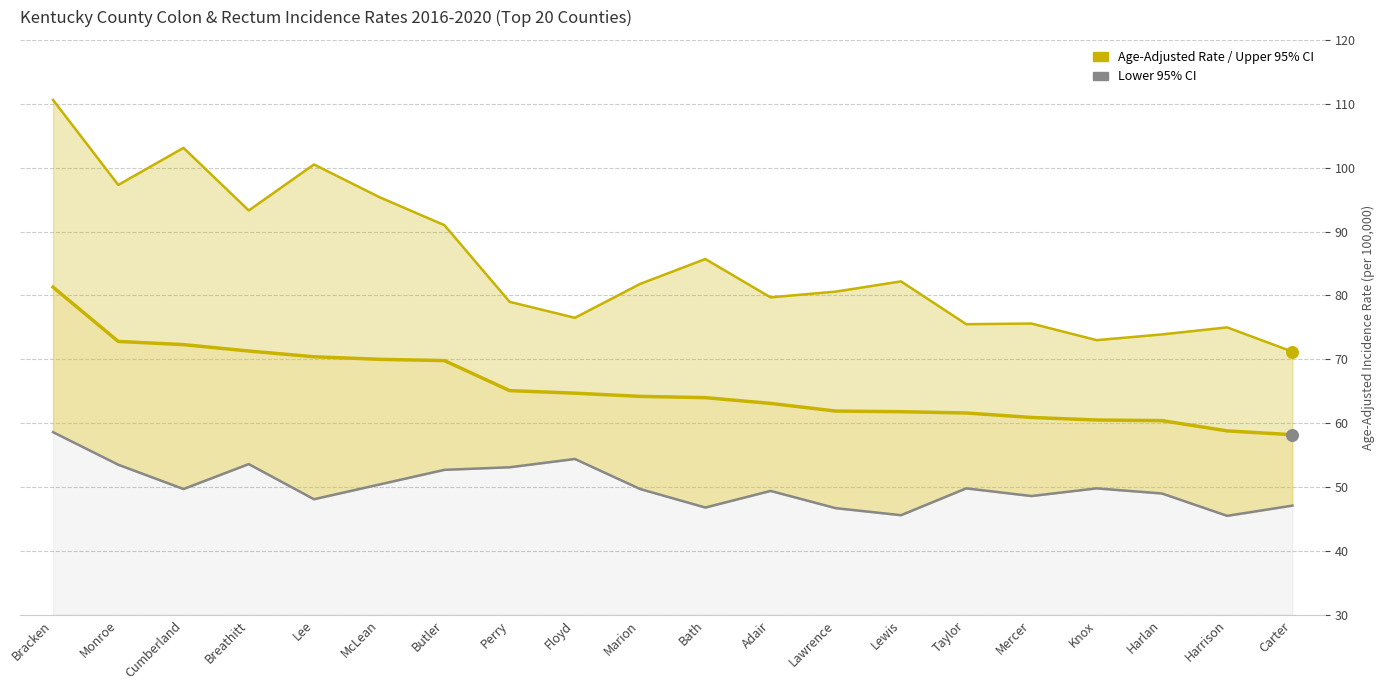

What is the total value across all series at Marion?

195.7